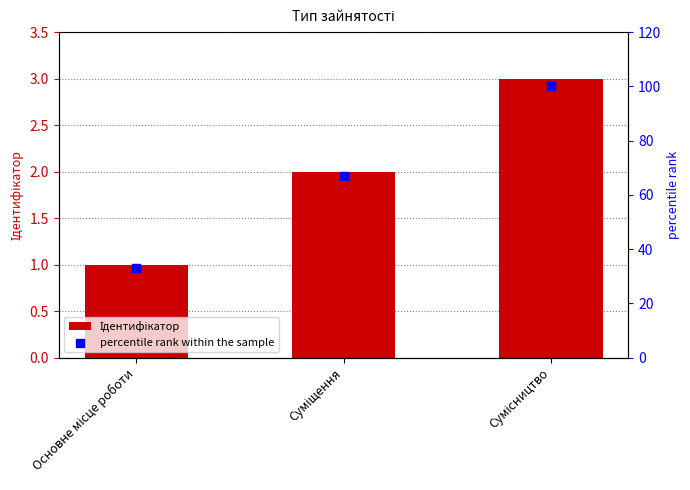

Is the value of Ідентифікатор at Сумісництво greater than the value of percentile rank within the sample at Основне місце роботи?

No